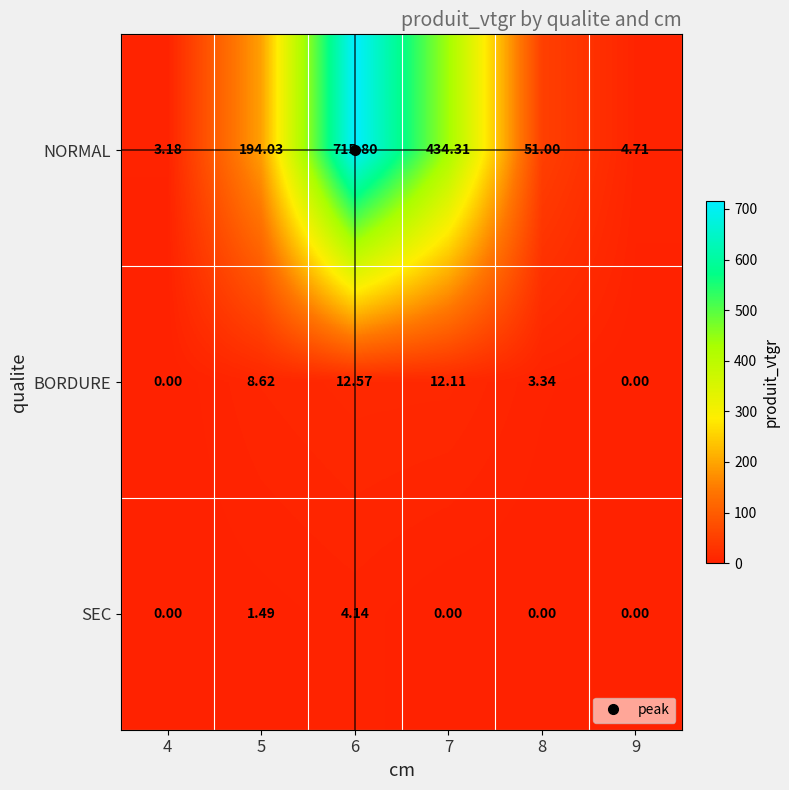

Between 6 and 7, which series saw the biggest shift?

NORMAL